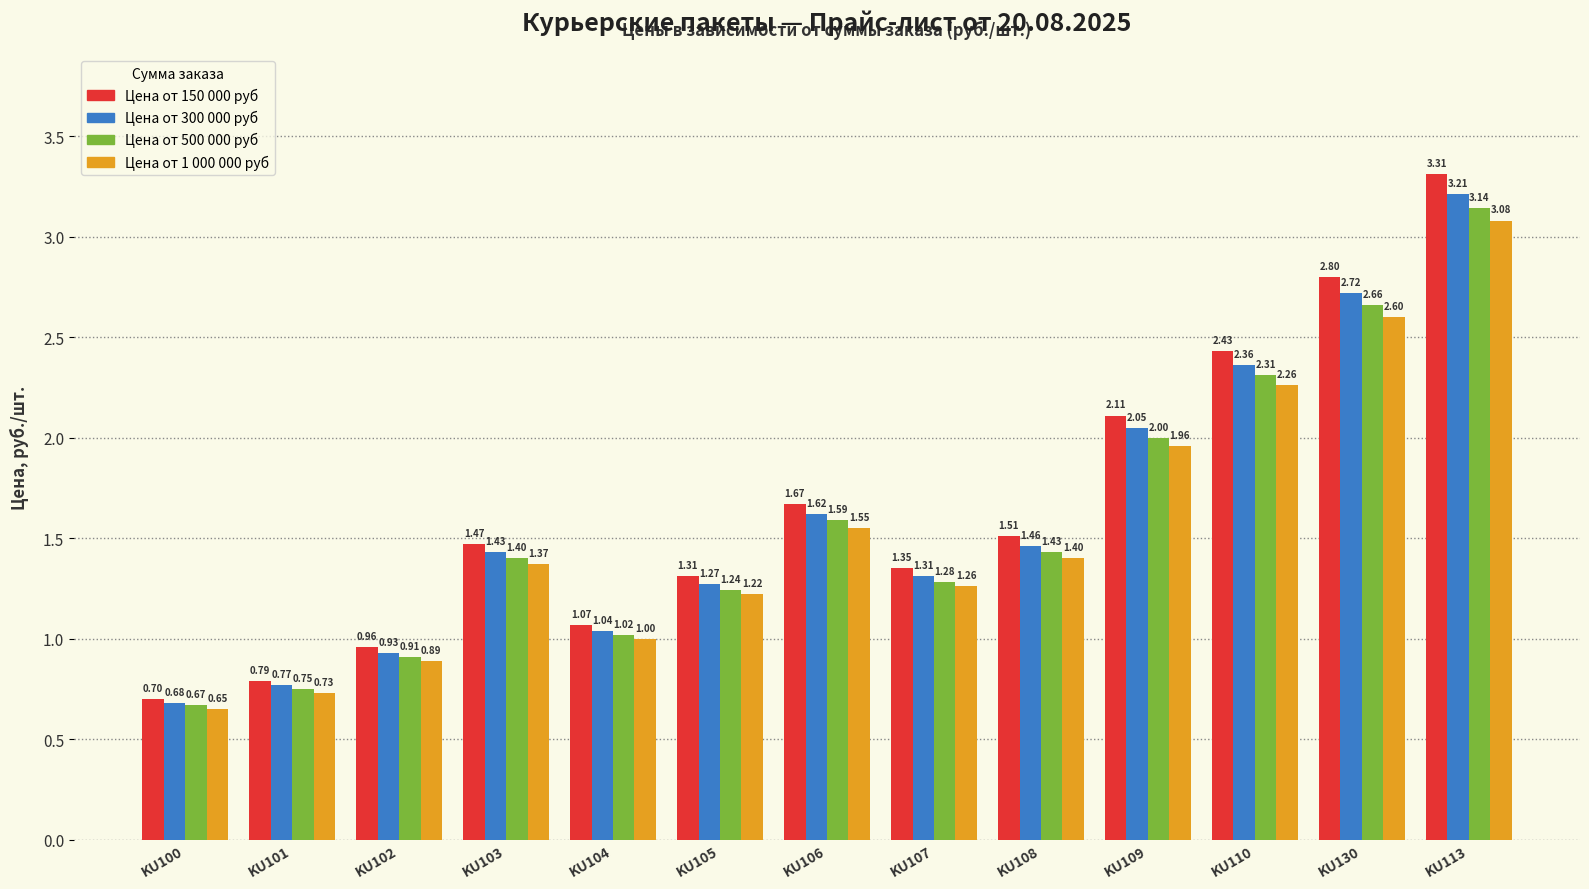

How many bars are there in each group?

4